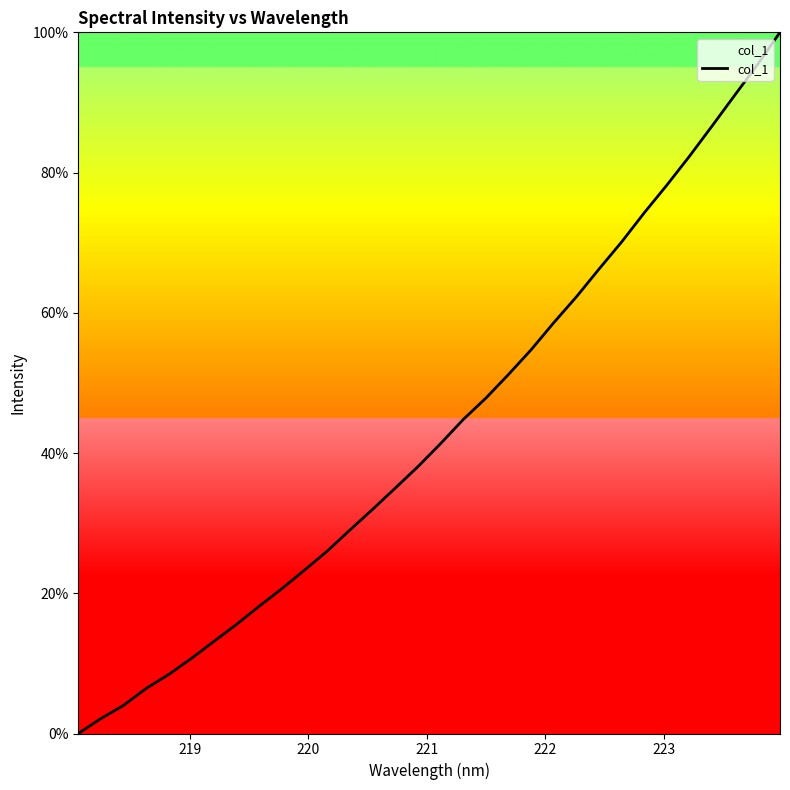

What is the difference between the maximum and minimum values?

100.0